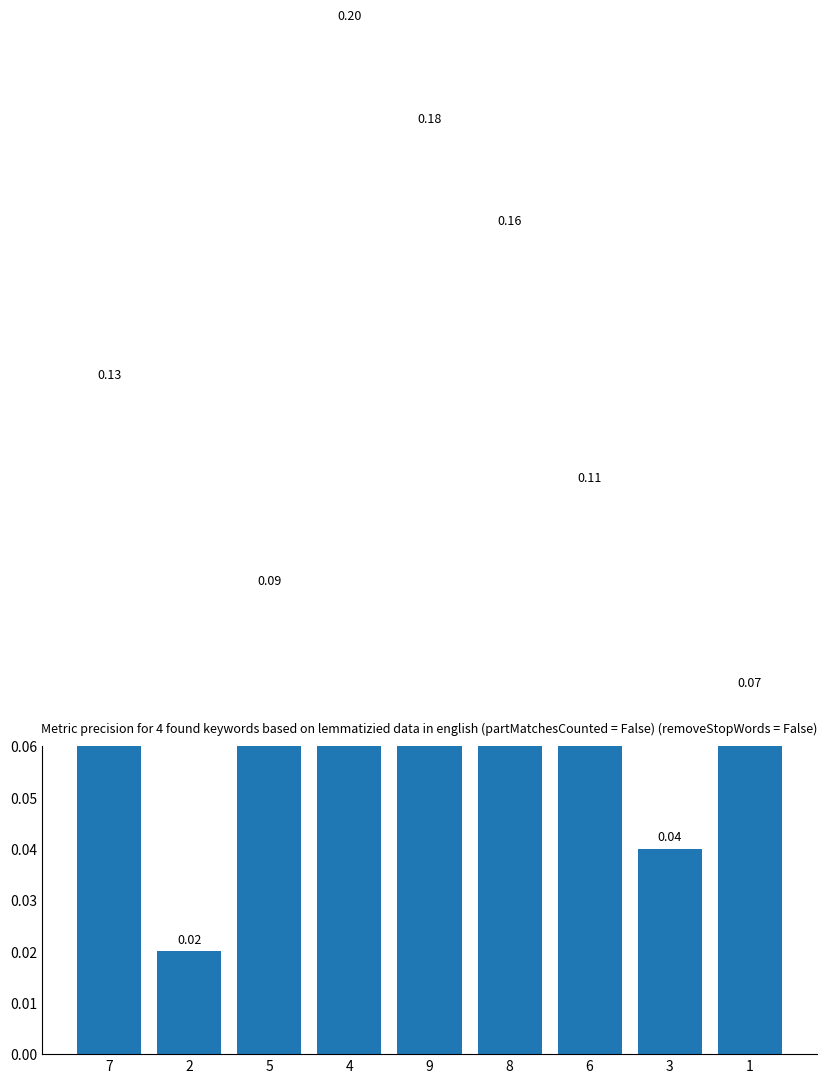

List the labels in order of value, smallest first.

2, 3, 1, 5, 6, 7, 8, 9, 4